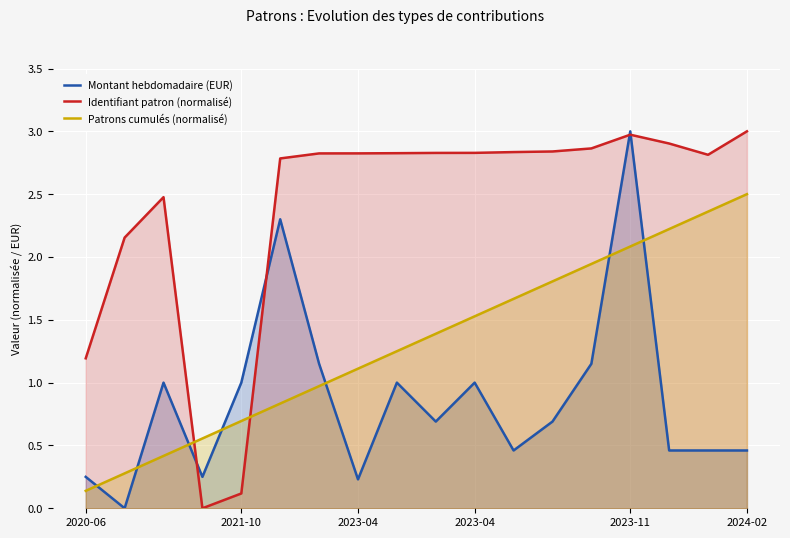

Which series ends up on top after the final intersection of Montant hebdomadaire (EUR) and Patrons cumulés (normalisé)?

Patrons cumulés (normalisé)